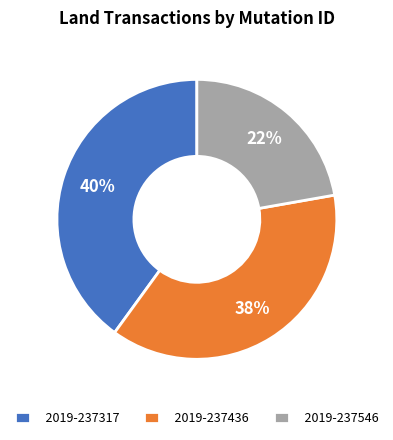

Which category has the biggest portion of the pie?

2019-237317